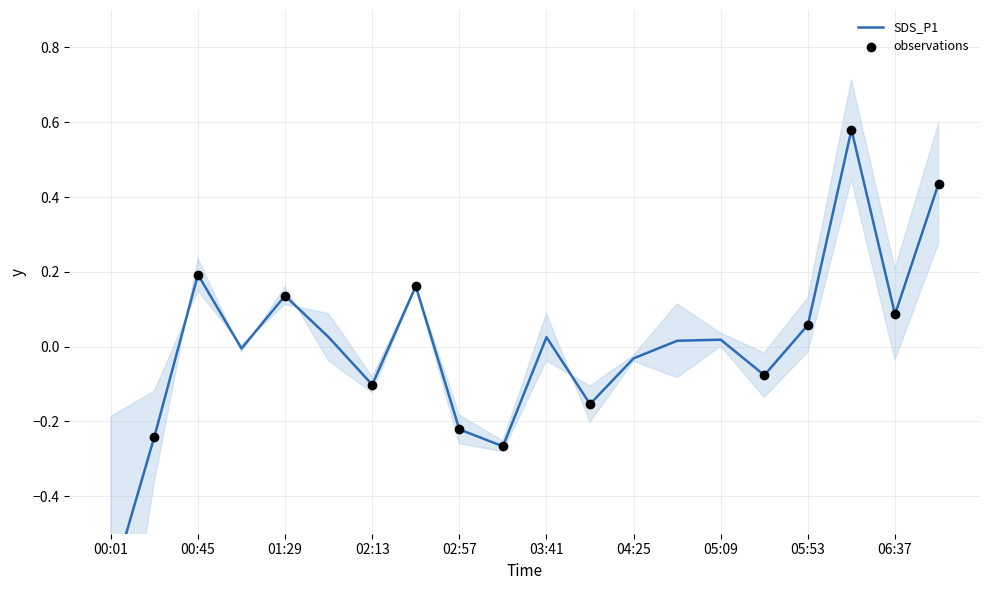

Which has a higher value, 02:57 or 00:23?

02:57